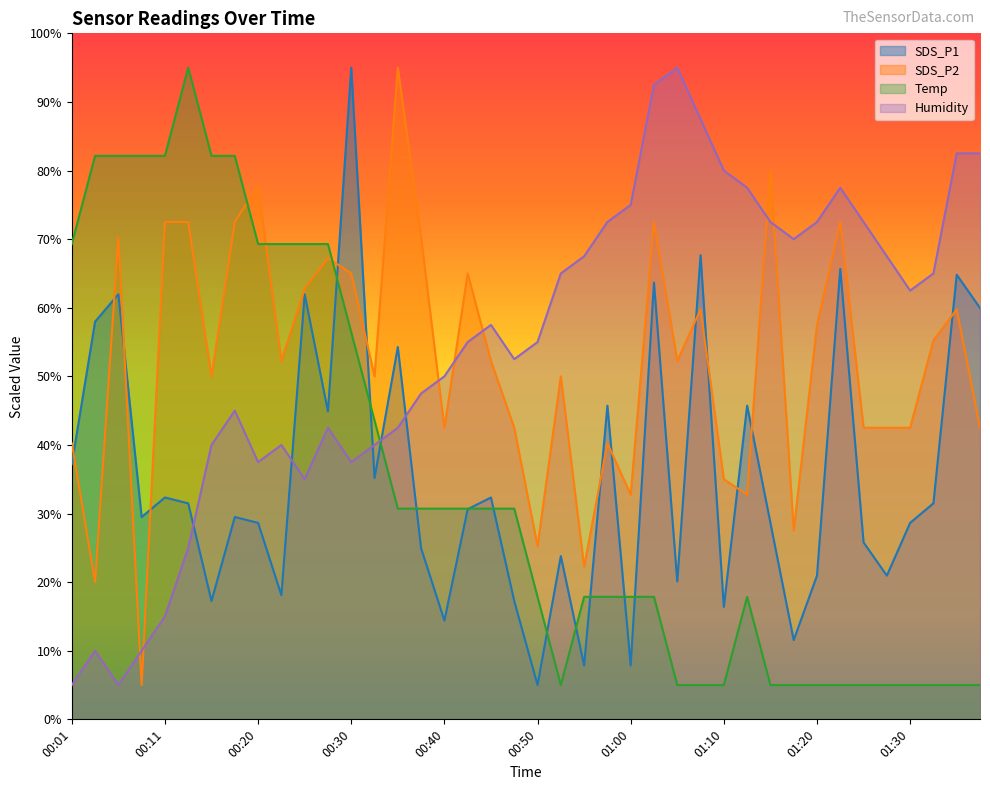

True or false: Humidity has a value of 15.0 at 00:11.

True